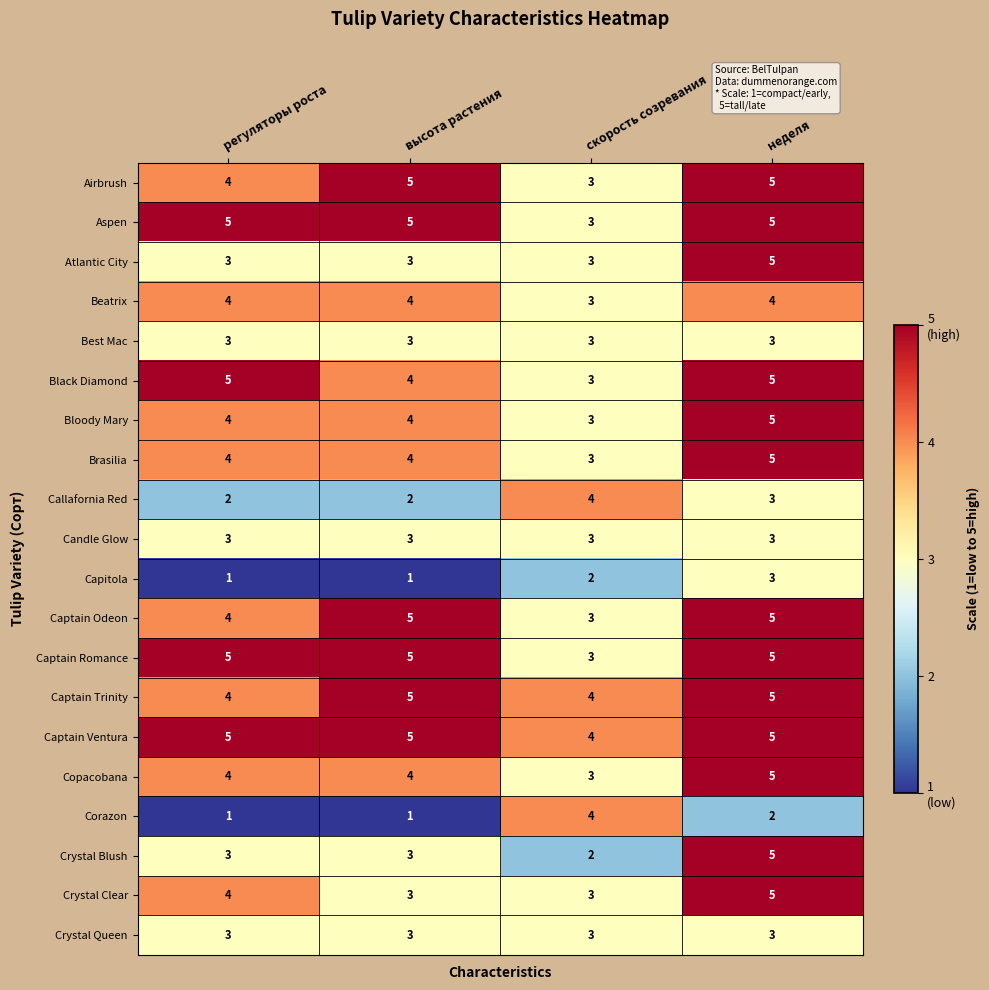

Which category has the highest value in the Crystal Blush series?

неделя